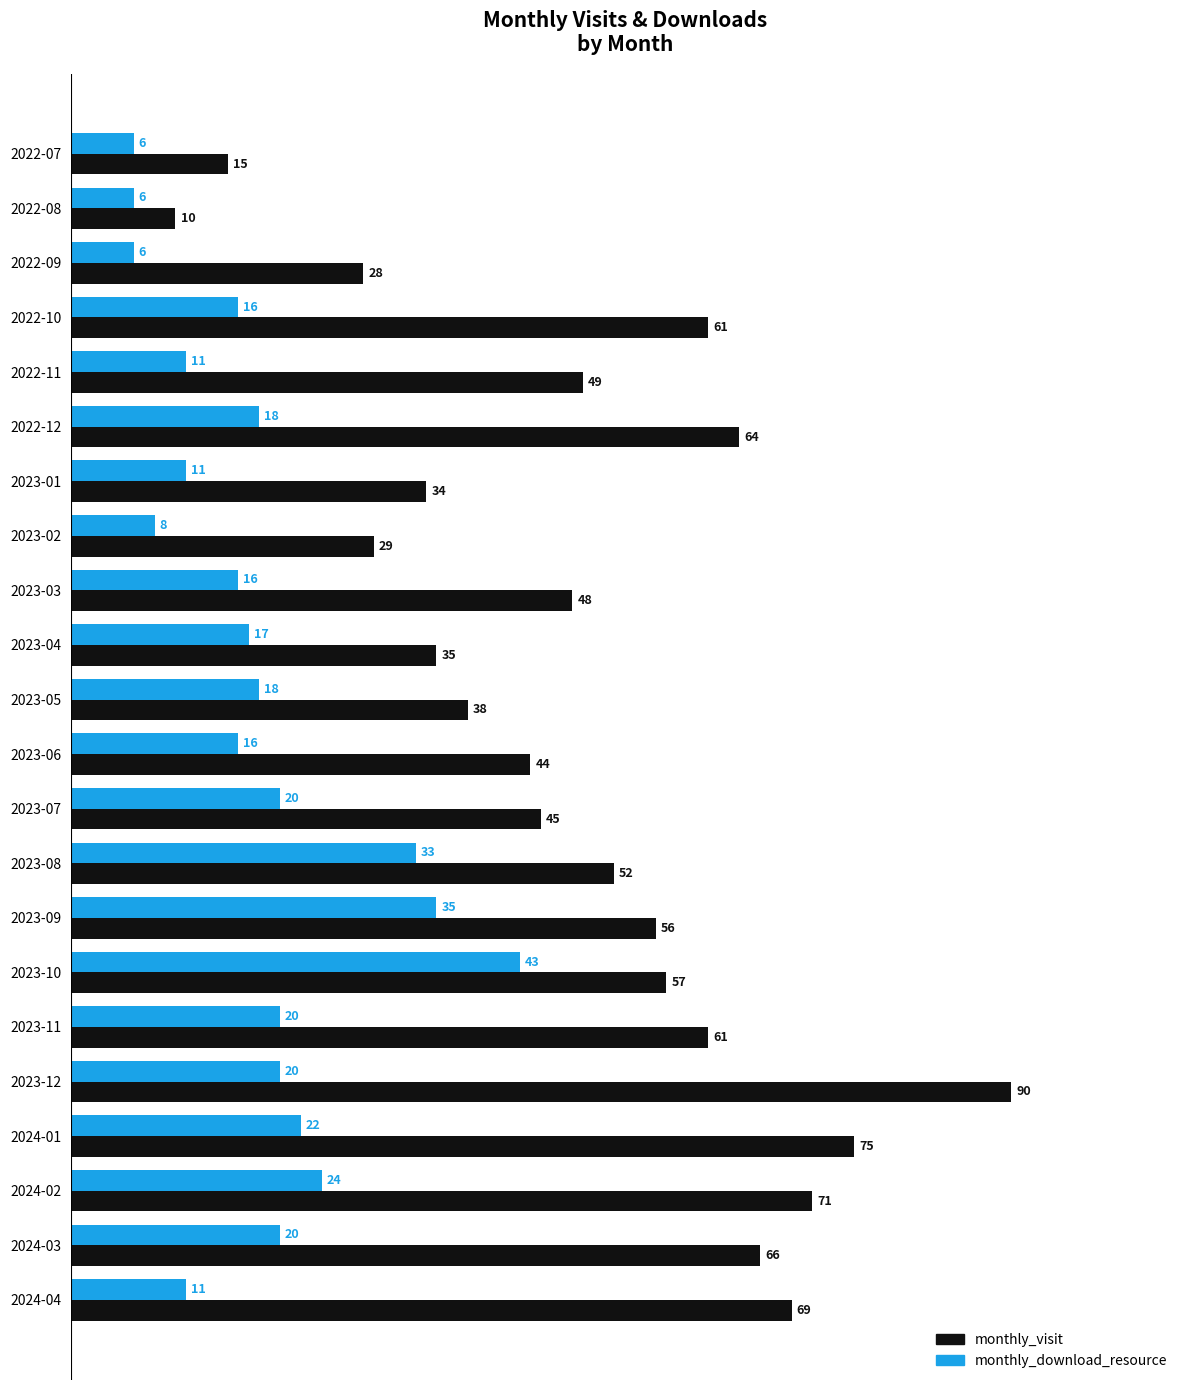

List the series in order of their peak value, highest first.

monthly_visit, monthly_download_resource